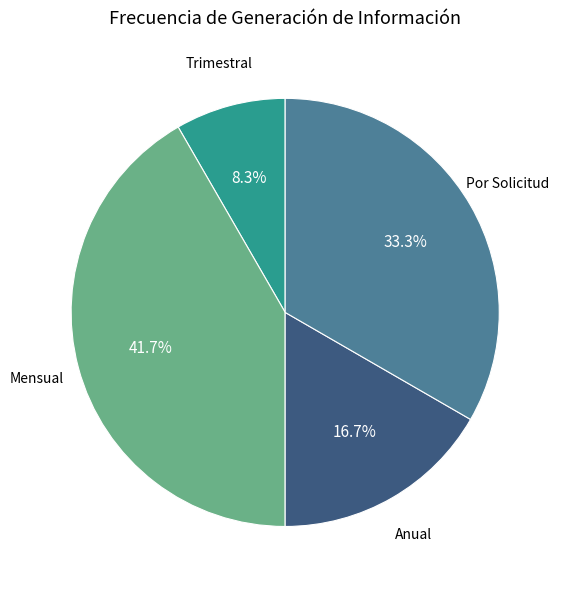

Is there a majority slice in this chart?

No